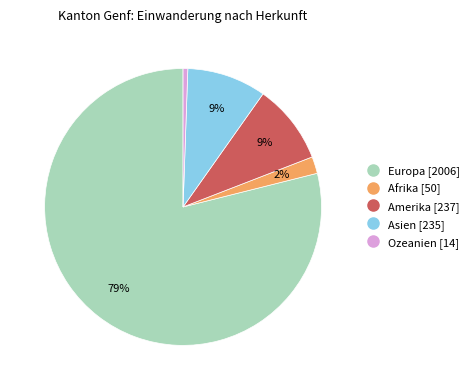

To the nearest percent, what is the average slice percentage?

20%